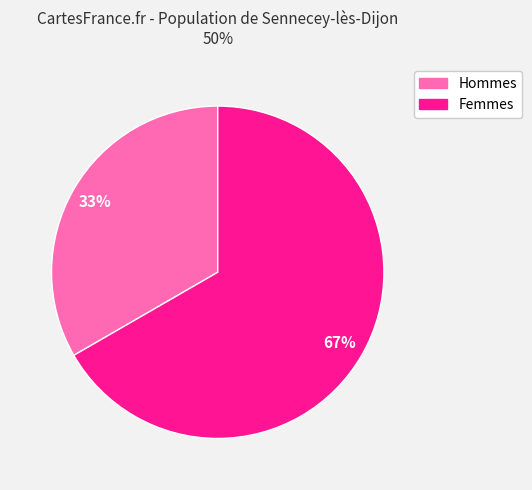

To the nearest percent, what is the average slice percentage?

50%